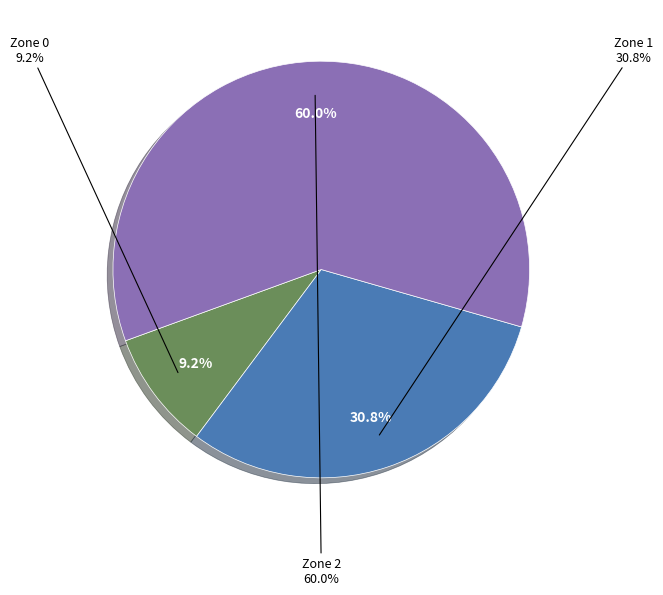

To the nearest percent, what percentage of the pie is Zone 0?

9%